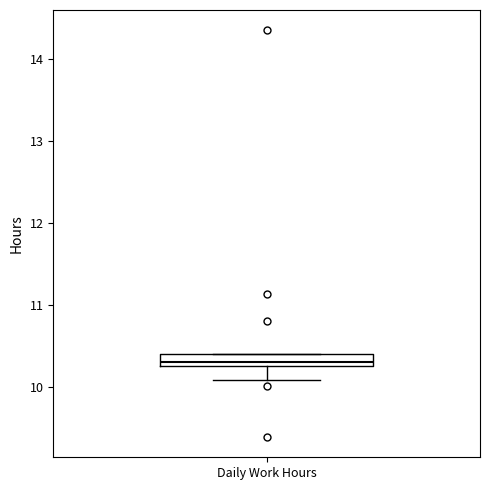

Transcribe this box plot: give where the median line is, the range the box spans, and where the two whiskers end, as read against the y-axis. The values are not printed on the chart, so give them approximately, as read against the axis.

median 10.3 (inside the box), box 10.3 to 10.4, whiskers 10.1 to 10.4